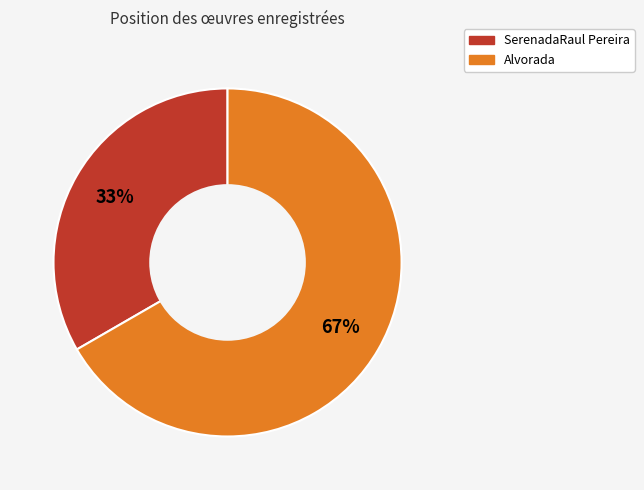

Count the number of slices in the pie.

2